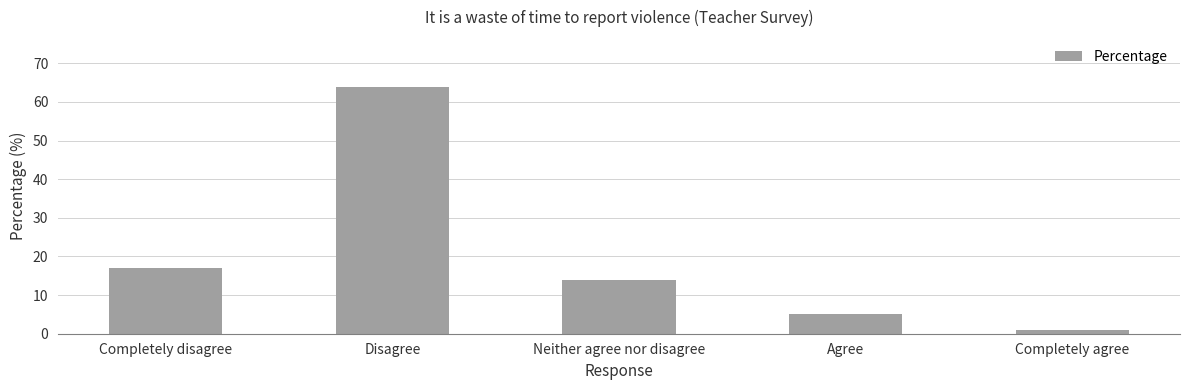

Approximately how many times larger is the value at Completely disagree compared to Disagree?

0.3